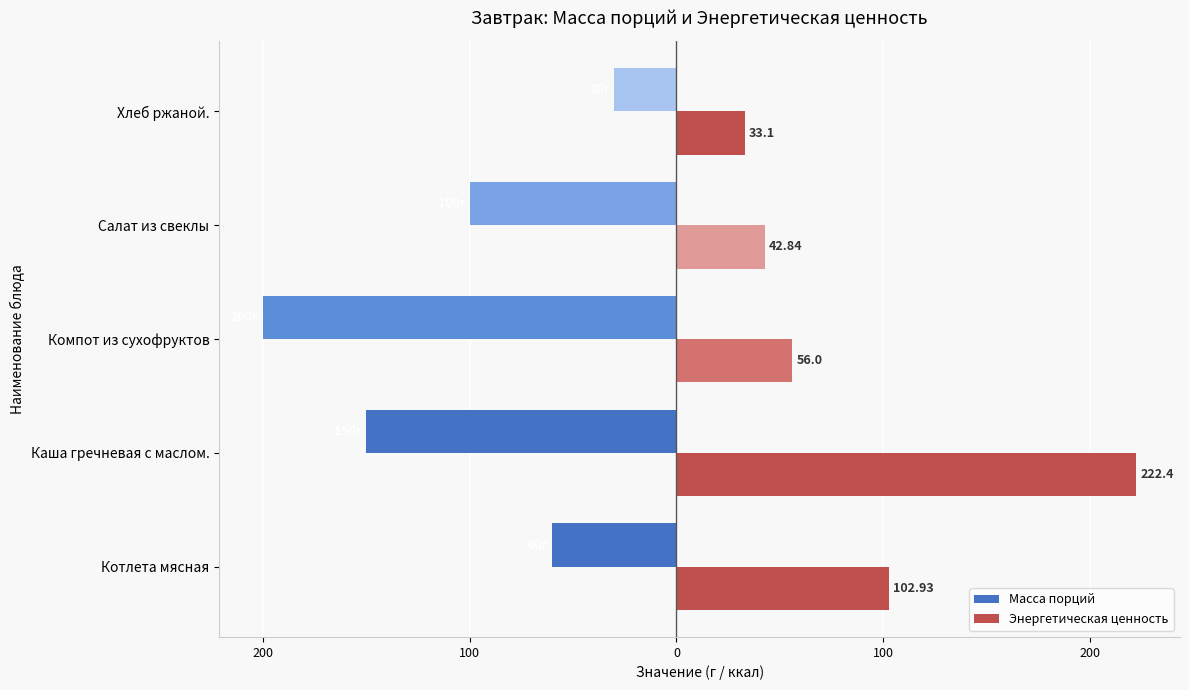

What are all the series names shown in the legend?

Масса порций, Энергетическая ценность